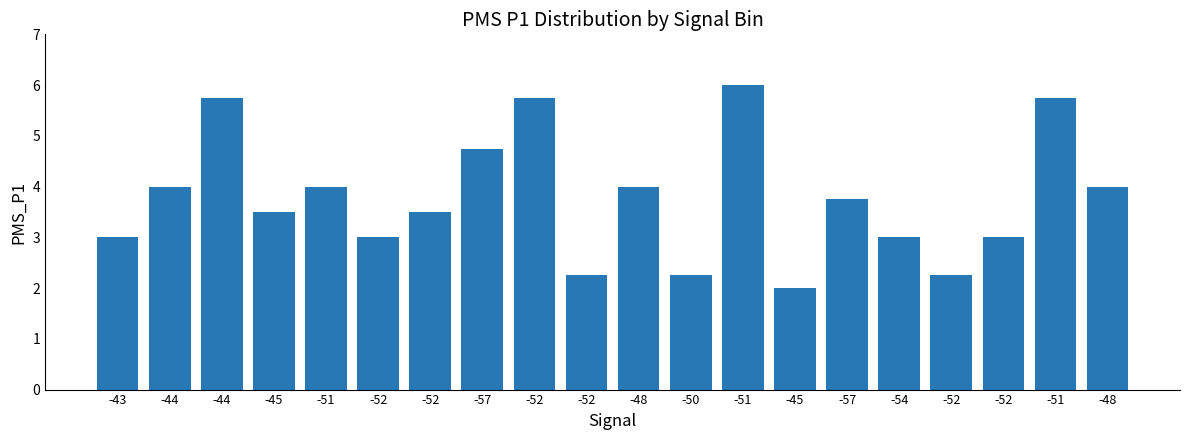

How many bars are there in total?

20